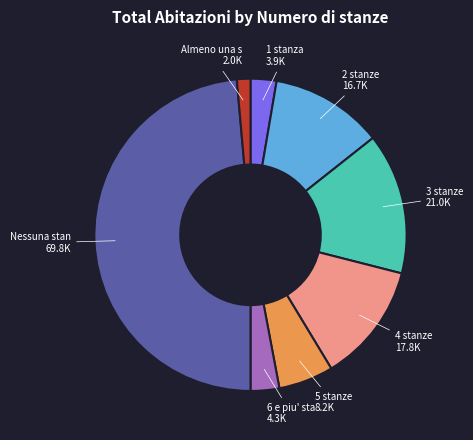

Is there any slice that represents more than half of the pie?

No